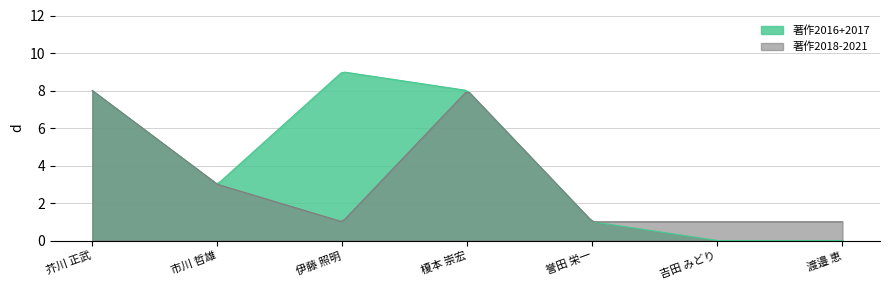

True or false: 著作2021 and 著作2018 cross at least once.

False